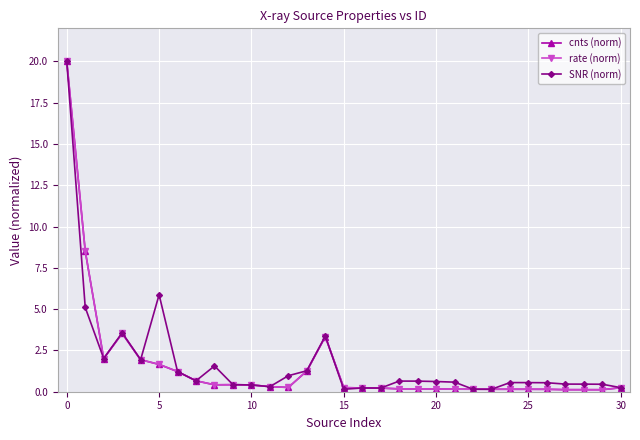

What is the highest value of the rate (norm) series?

20.0